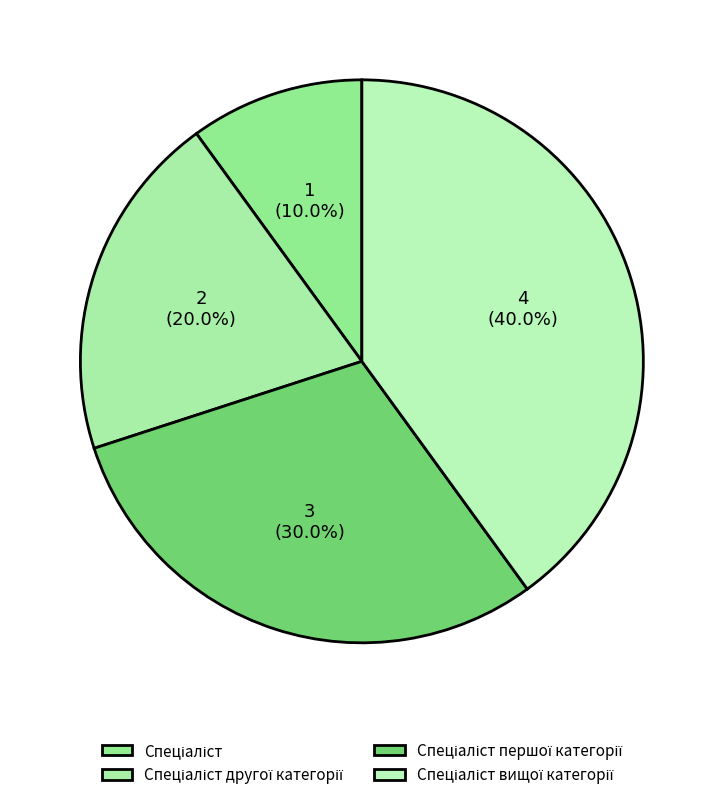

To the nearest percent, what portion does Спеціаліст represent?

10%